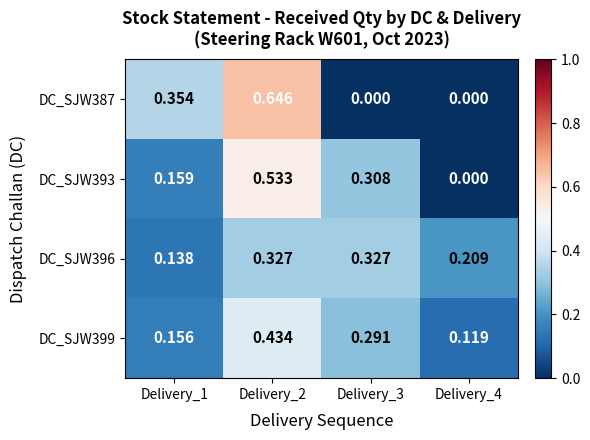

Is the value of DC_SJW399 at Delivery_1 greater than the value of DC_SJW387 at Delivery_3?

Yes